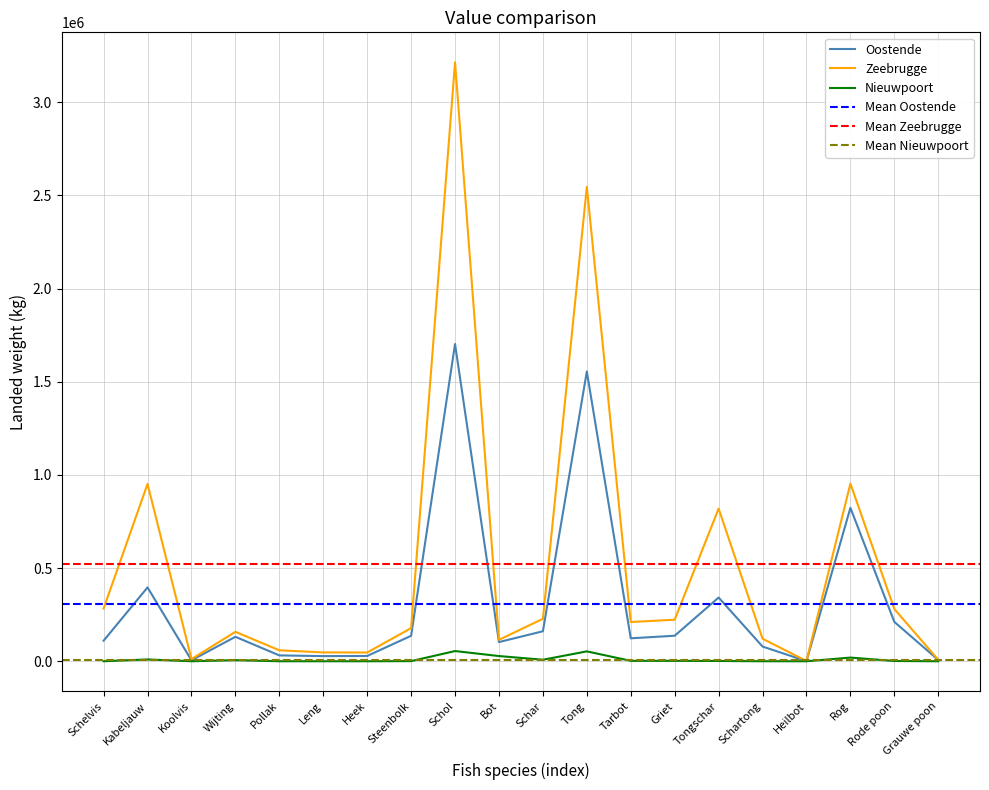

How many lines are shown in the chart?

3